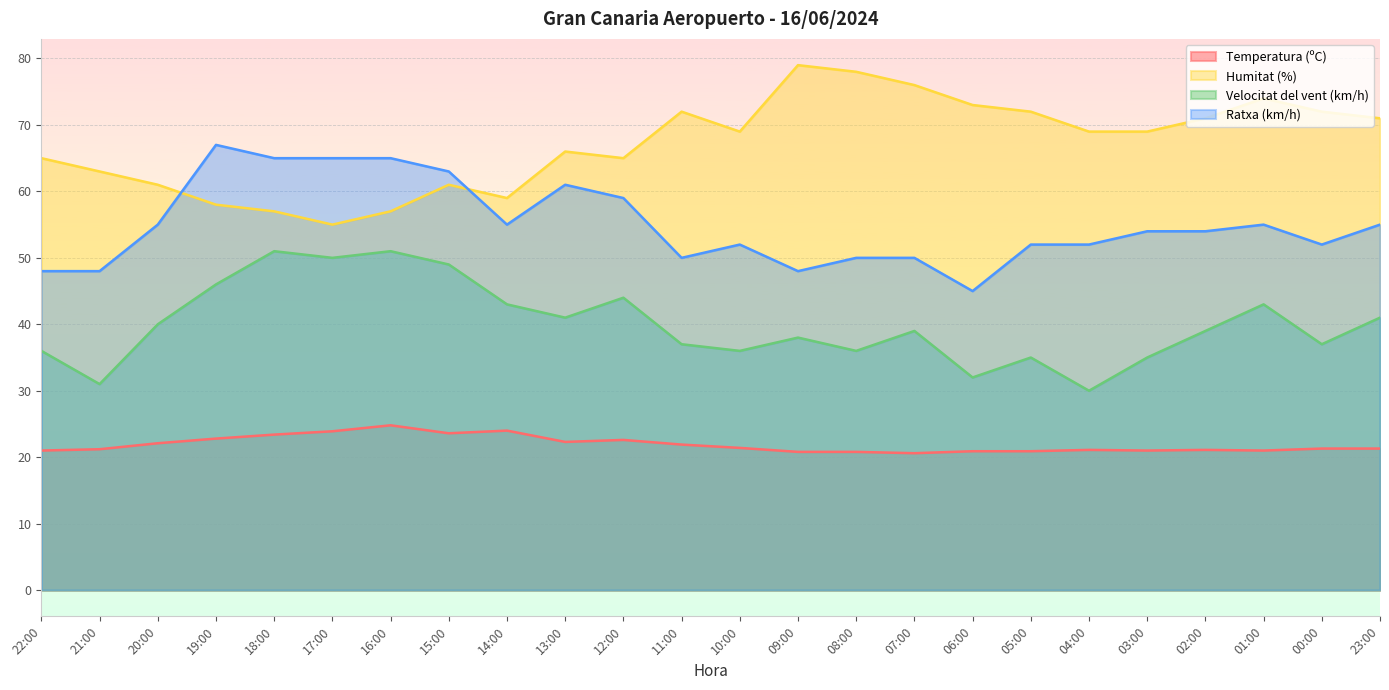

How many values in the Humitat (%) series are below 69?

11